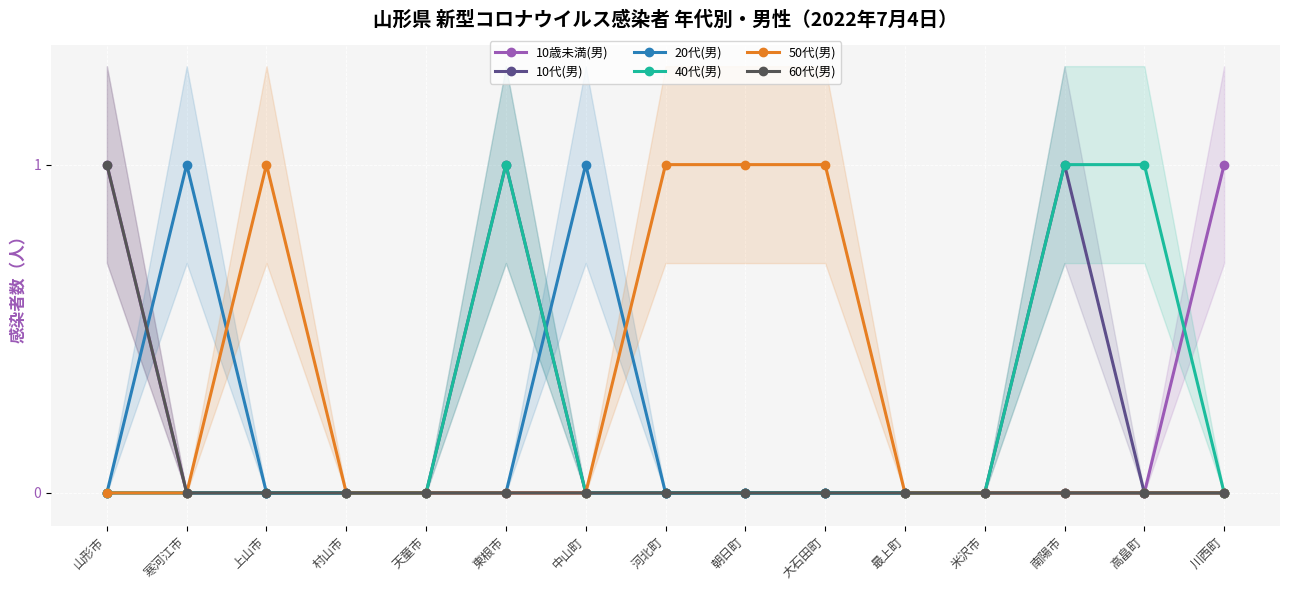

What position from the right is 米沢市?

4